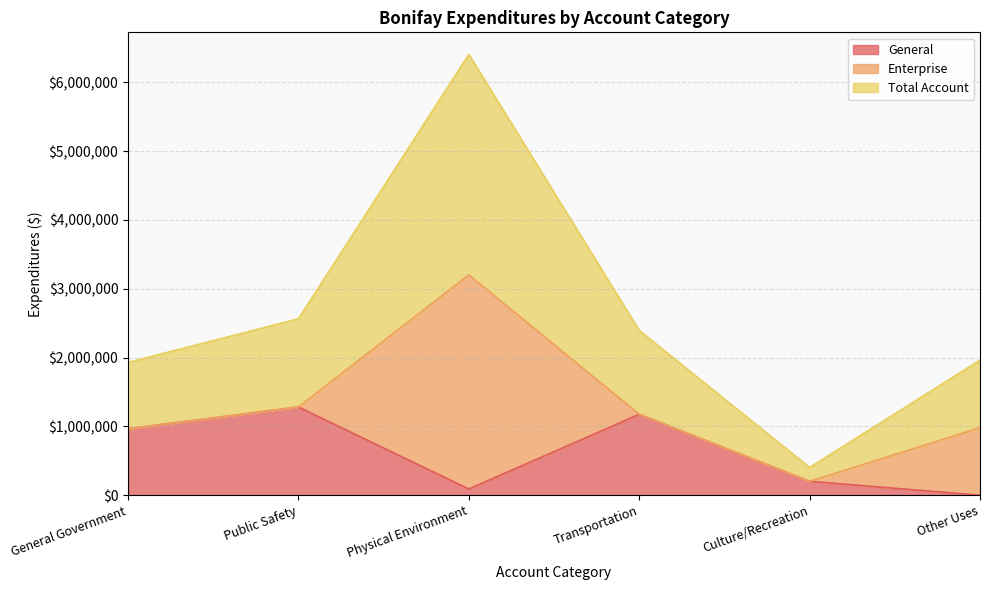

Reading left to right, what are the values for General?

964678	1281891	90234	1175774	201712	0